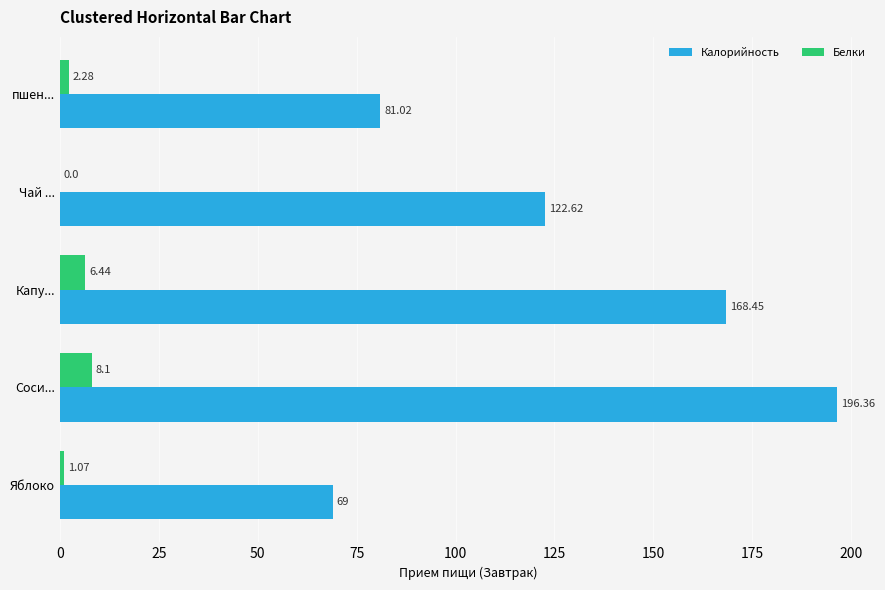

At which category is the sum across all series the highest?

Соси...